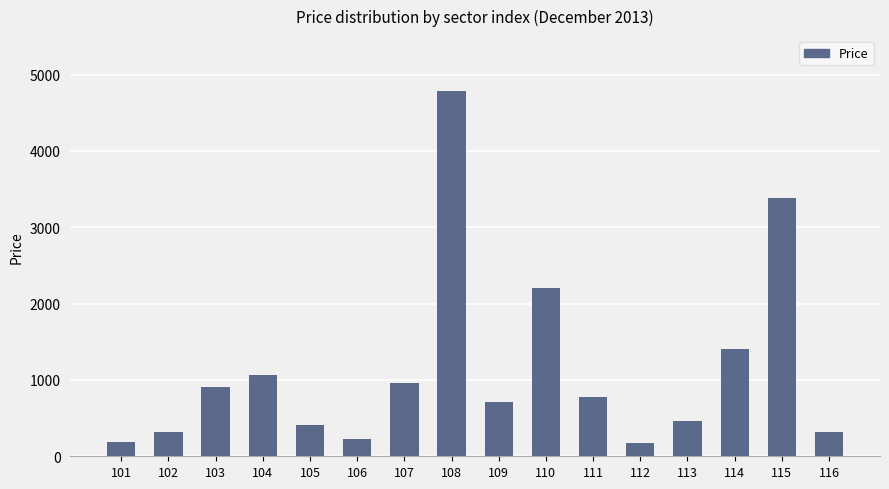

How many categories are shown in the chart?

16